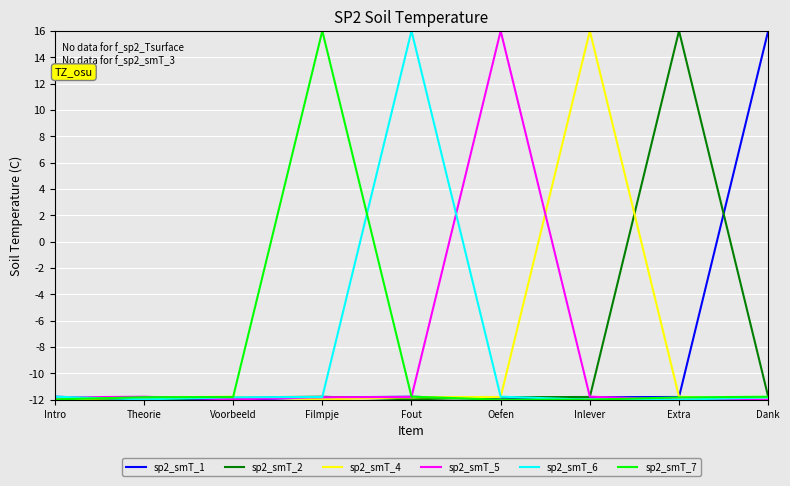

Reading left to right, transcribe all the data shown in this chart.

sp2_smT_1: -11.8	-12.0	-12.0	-11.8	-11.8	-12.0	-11.8	-11.8	16.0
sp2_smT_2: -12.0	-12.0	-11.8	-11.8	-12.0	-11.8	-11.8	16.0	-11.8
sp2_smT_4: -12.0	-11.8	-11.8	-12.0	-11.8	-11.8	16.0	-11.8	-12.0
sp2_smT_5: -11.8	-11.8	-12.0	-11.8	-11.8	16.0	-11.8	-12.0	-12.0
sp2_smT_6: -11.8	-12.0	-11.8	-11.8	16.0	-11.8	-12.0	-12.0	-11.8
sp2_smT_7: -12.0	-11.8	-11.8	16.0	-11.8	-12.0	-12.0	-11.8	-11.8